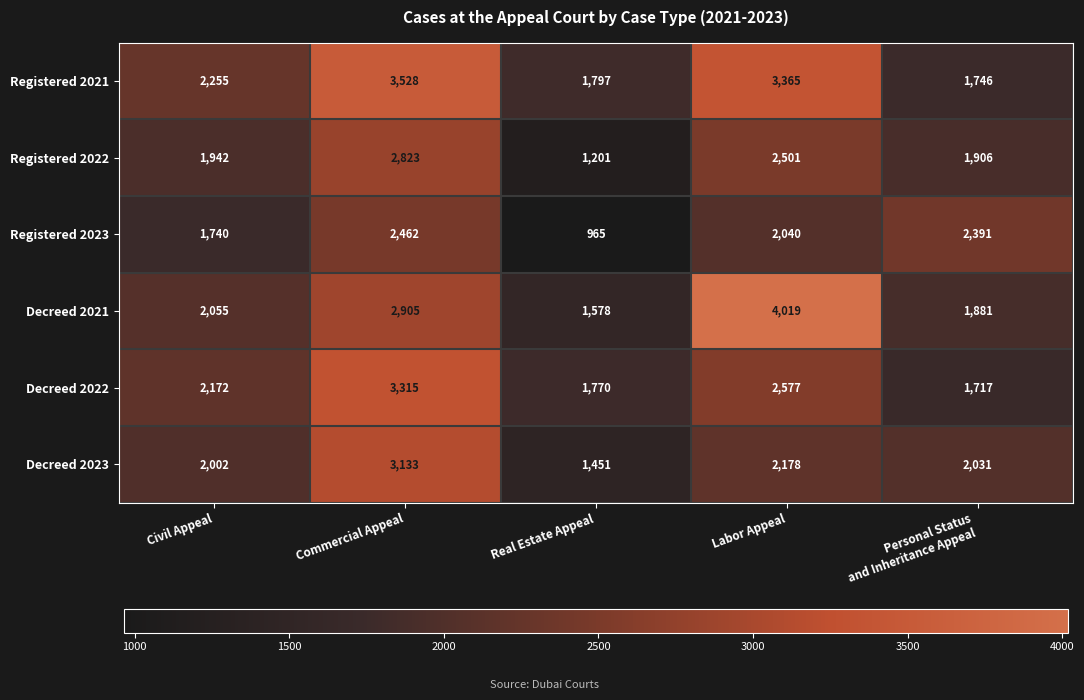

Is it true that Decreed 2023 equals 1451 at Real Estate Appeal?

True